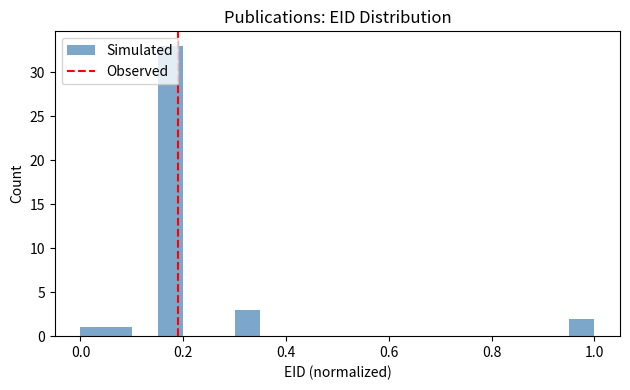

Around what value on the x-axis is the tallest bar? Give the approximate position of its centre, as read against the axis.

0.18